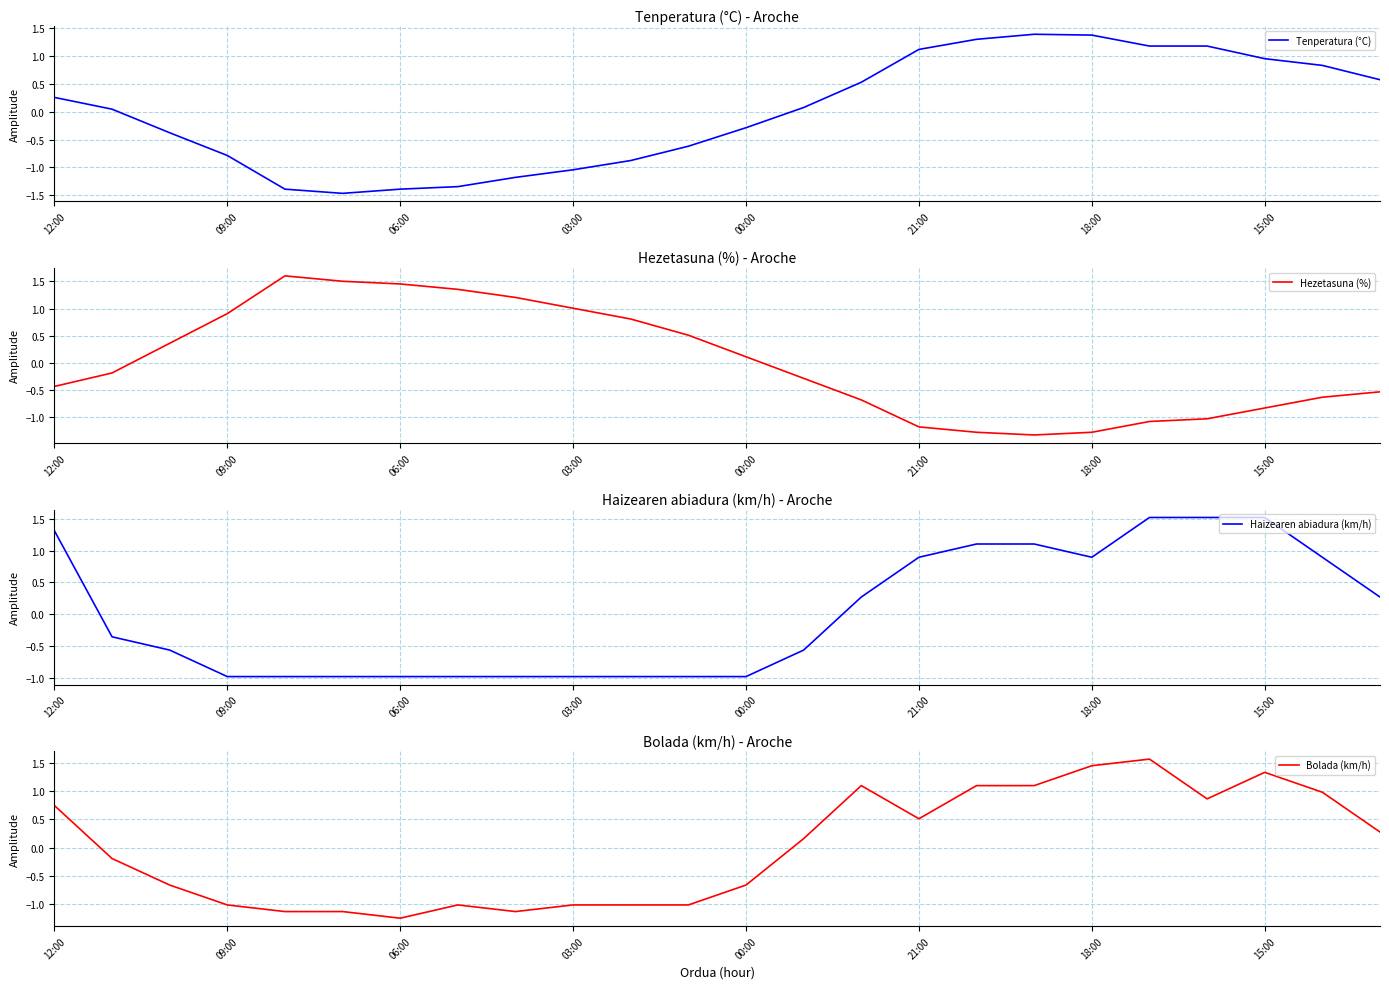

Where does the Bolada (km/h) series first go above 0?

12:00